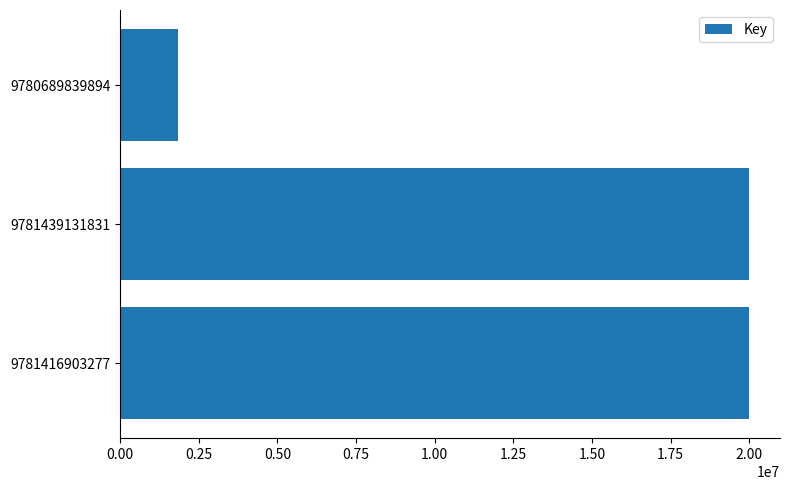

How many distinct data groups are displayed?

1